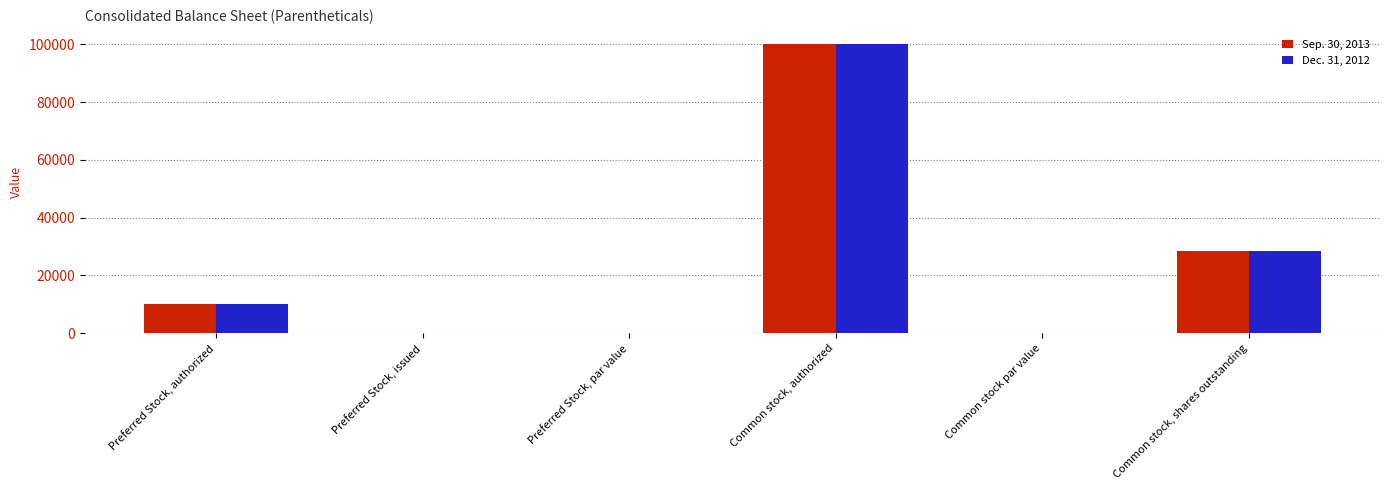

What is the sum of the Dec. 31, 2012 values at Preferred Stock, authorized and Preferred Stock, issued?

10000.0